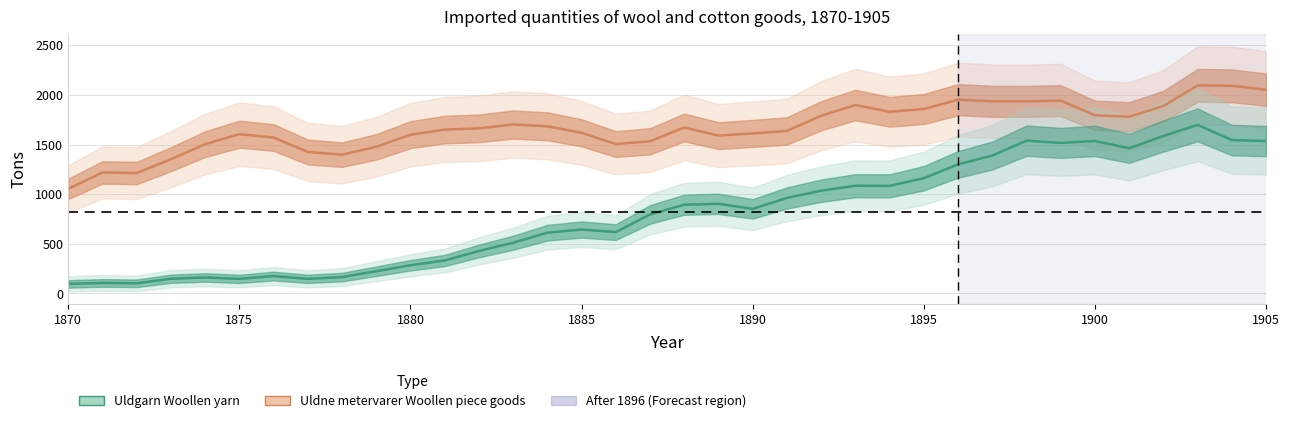

Reading right to left, list all the values displayed in this chart.

Uldgarn Woollen yarn: 1905=1535	1904=1545	1903=1698	1902=1586	1901=1462	1900=1536	1899=1517	1898=1539	1897=1389	1896=1300	1895=1161	1894=1084	1893=1085	1892=1035	1891=962	1890=852	1889=903	1888=894	1887=796	1886=618	1885=644	1884=612	1883=511	1882=428	1881=332	1880=284	1879=224	1878=165	1877=147	1876=175	1875=147	1874=161	1873=148	1872=102	1871=106	1870=96
Uldne metervarer Woollen piece goods: 1905=2052	1904=2092	1903=2096	1902=1888	1901=1780	1900=1795	1899=1942	1898=1935	1897=1936	1896=1952	1895=1858	1894=1830	1893=1898	1892=1790	1891=1637	1890=1612	1889=1590	1888=1672	1887=1533	1886=1505	1885=1618	1884=1684	1883=1702	1882=1663	1881=1651	1880=1599	1879=1477	1878=1398	1877=1425	1876=1571	1875=1604	1874=1504	1873=1352	1872=1213	1871=1219	1870=1053